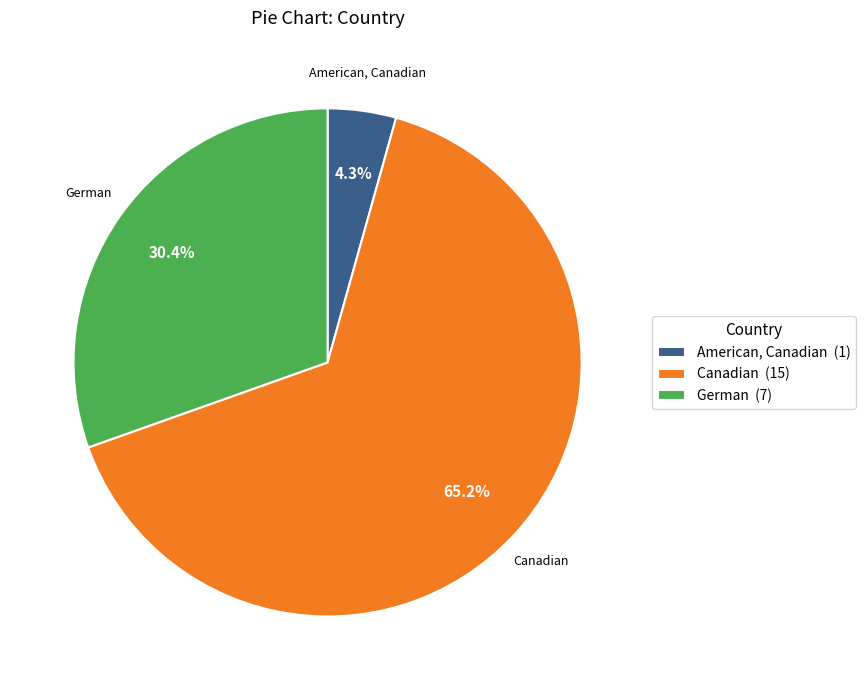

To the nearest percent, what percentage of the pie is American, Canadian?

4%